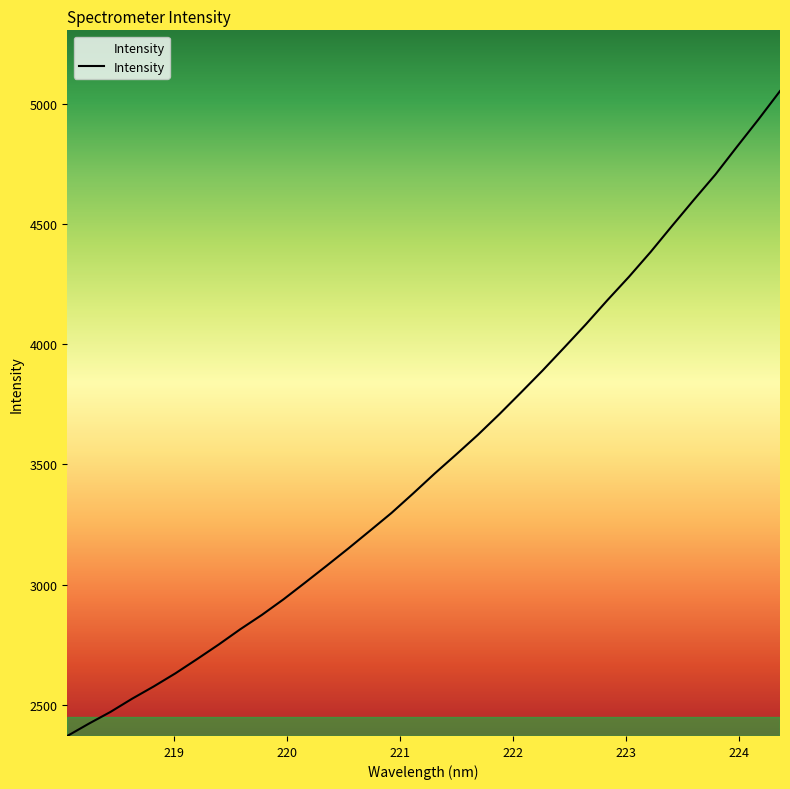

What is the smallest value displayed?

2370.3